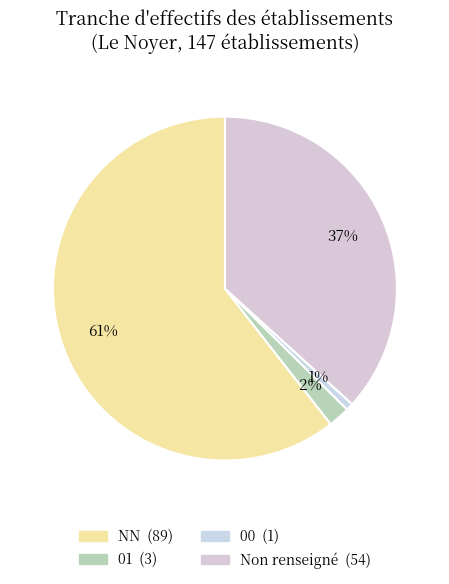

How many segments does this pie chart have?

4